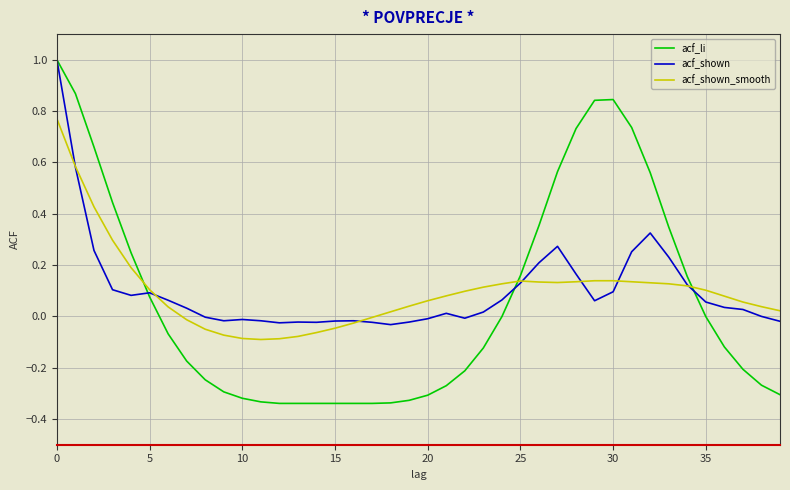

What is the greatest value displayed?

1.0